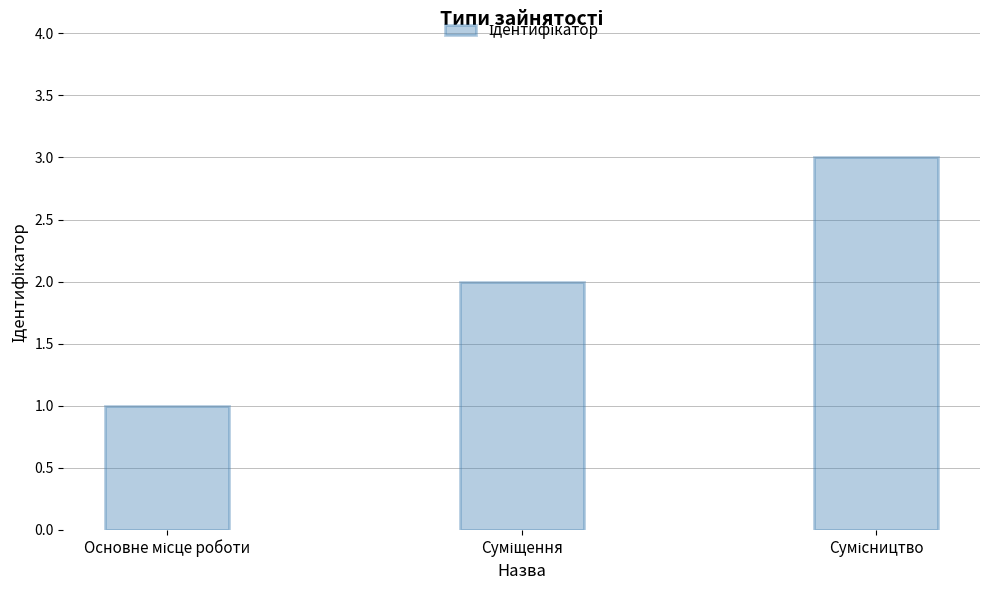

What is the greatest value displayed?

3